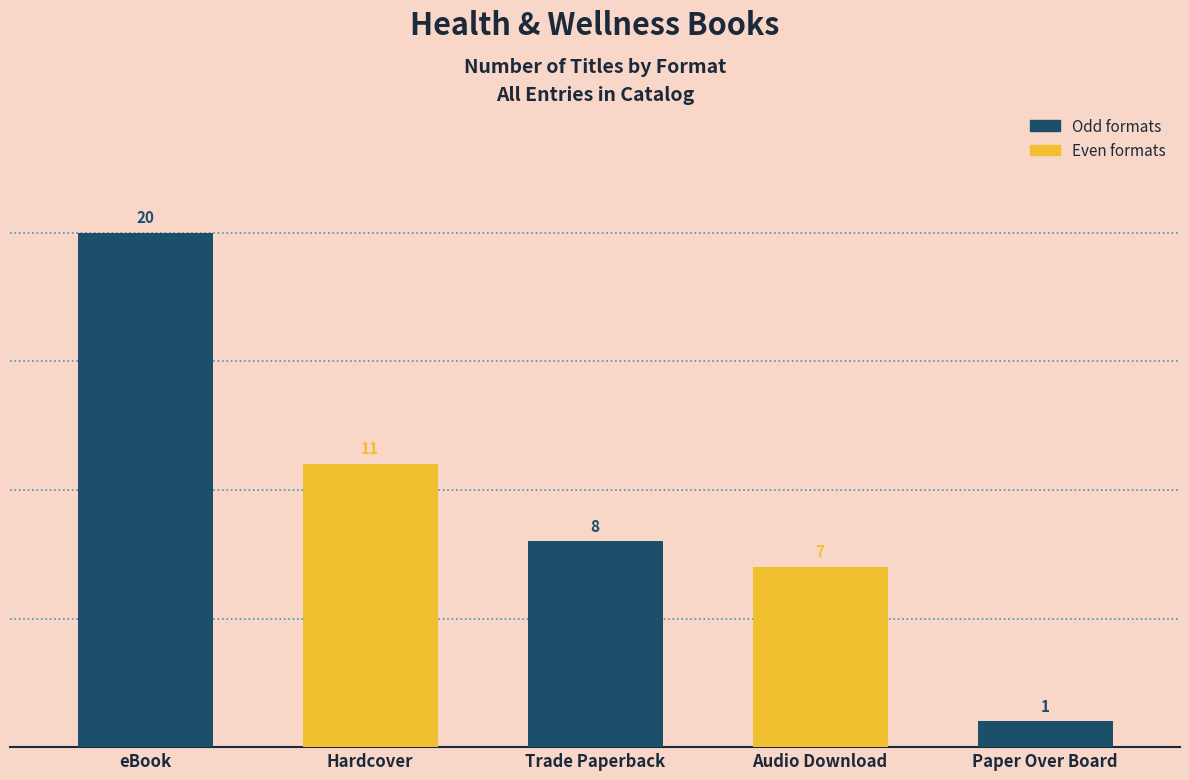

Which has a higher value, Hardcover or Audio Download?

Hardcover